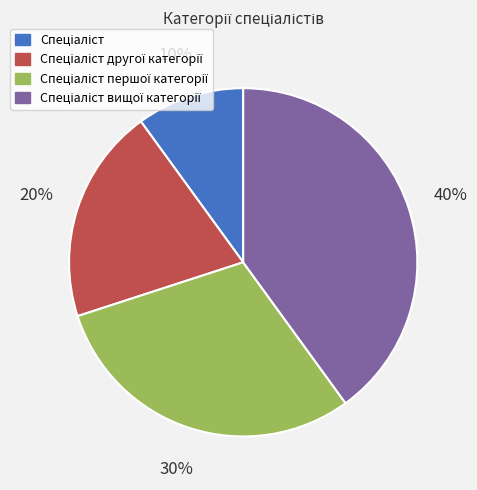

To the nearest percent, what is the difference between the largest and smallest slice percentages?

30%